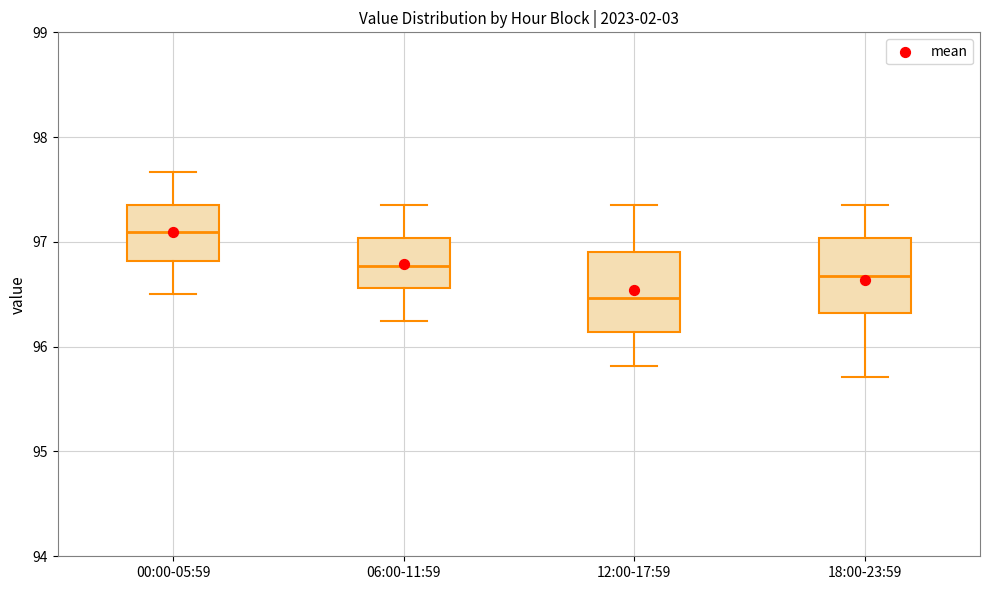

Reading left to right, read every box against the y-axis: the position of its median line, the range the box covers, and the ends of its whiskers. The values are not printed on the chart, so give them approximately, as read against the axis.

00:00-05:59: median 97.1, box 96.8 to 97.4, whiskers 96.5 to 97.7
06:00-11:59: median 96.8, box 96.6 to 97.0, whiskers 96.3 to 97.4
12:00-17:59: median 96.5, box 96.1 to 96.9, whiskers 95.8 to 97.4
18:00-23:59: median 96.7, box 96.3 to 97.0, whiskers 95.7 to 97.4